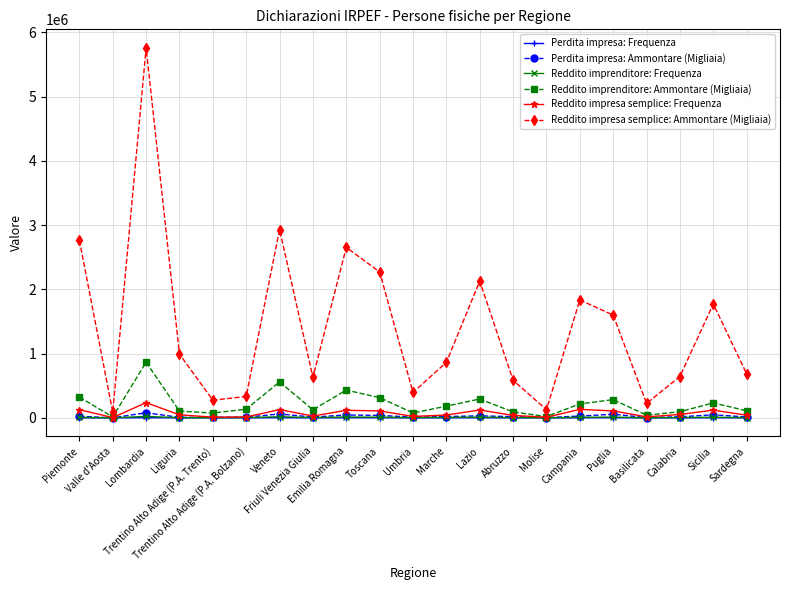

What is the highest value of the Reddito impresa semplice: Ammontare (Migliaia) series?

5760784